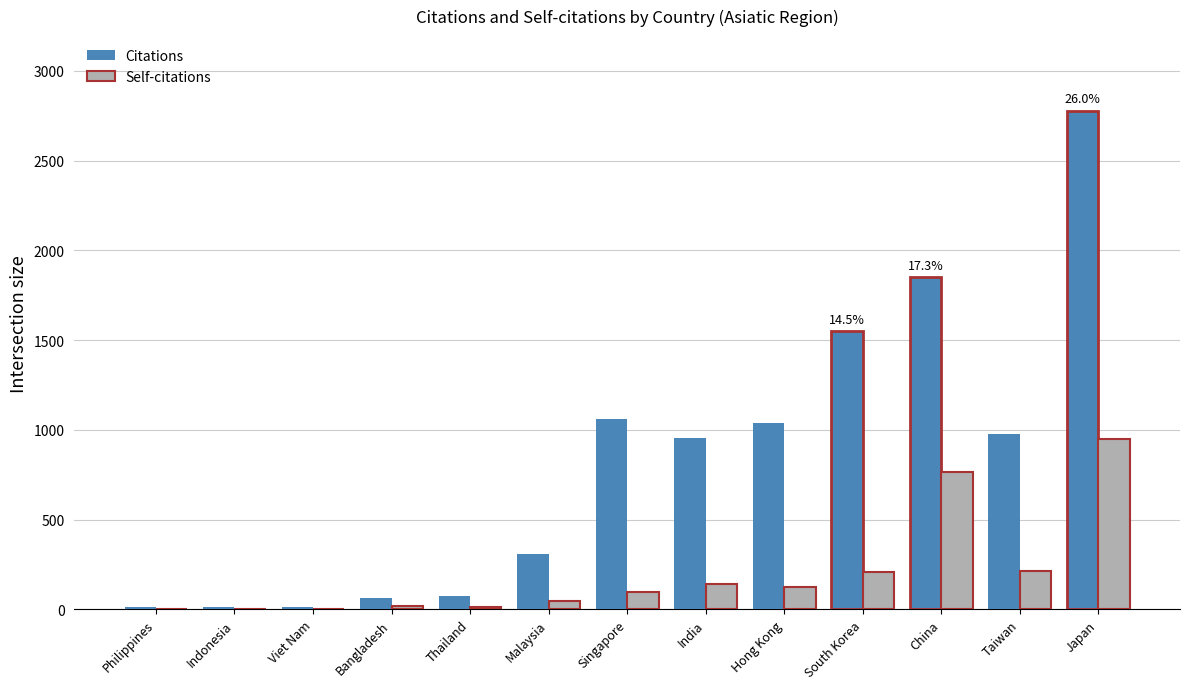

Which category has the highest value in the Self-citations series?

Japan